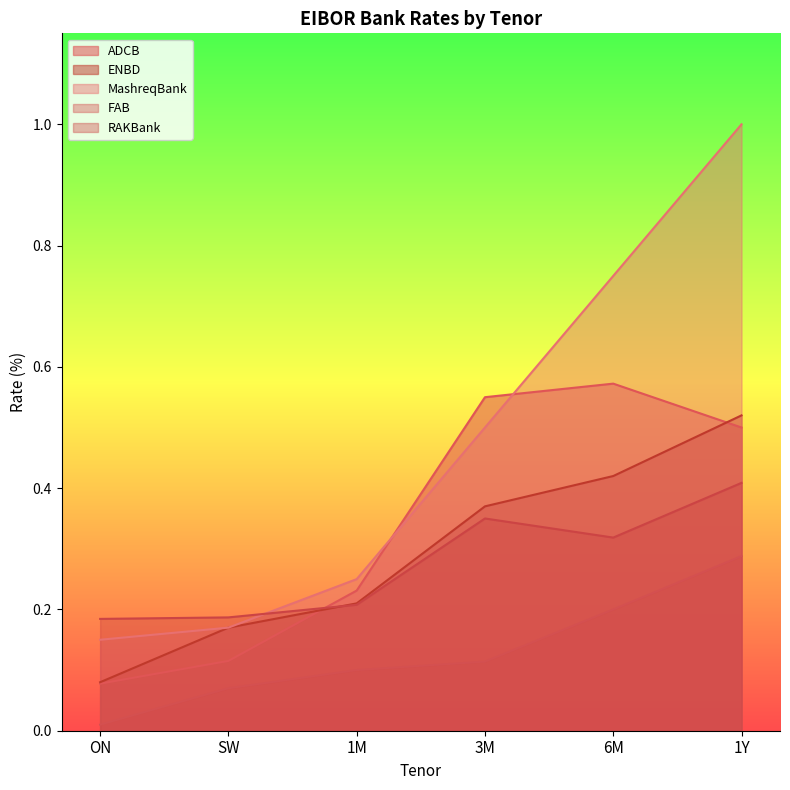

What is the difference between the highest and lowest values at 3M?

0.4